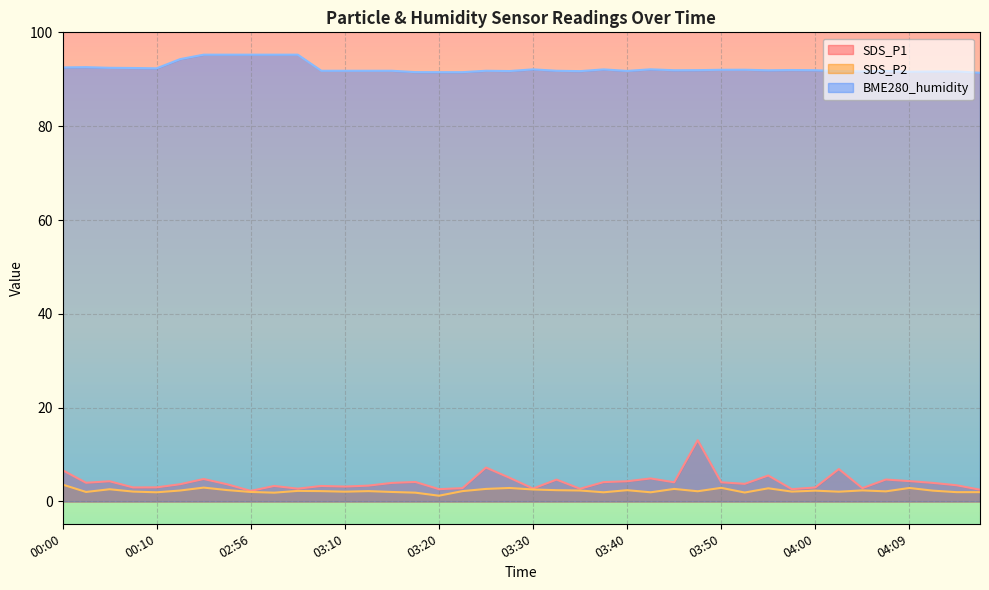

True or false: SDS_P1 and BME280_humidity cross at least once.

False